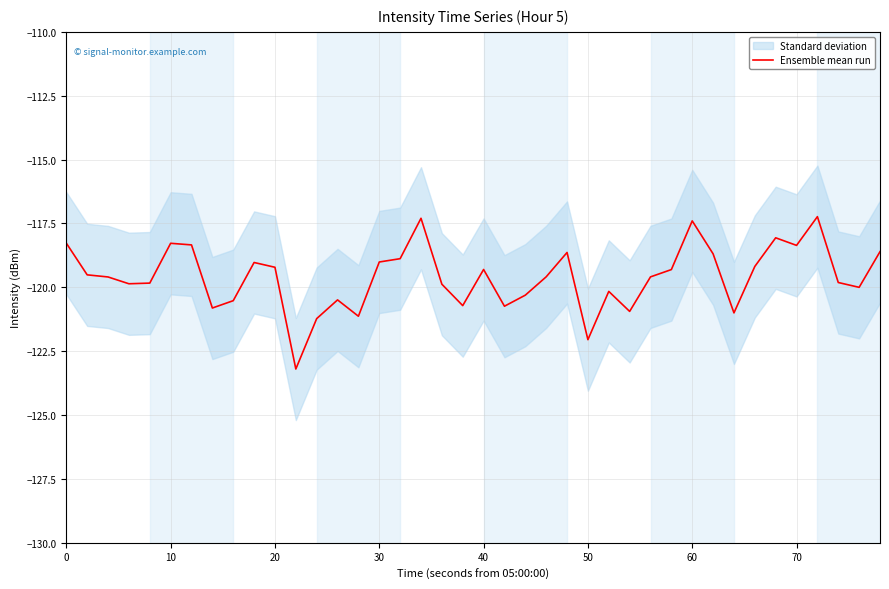

What is the minimum value for Ensemble mean run?

-123.2